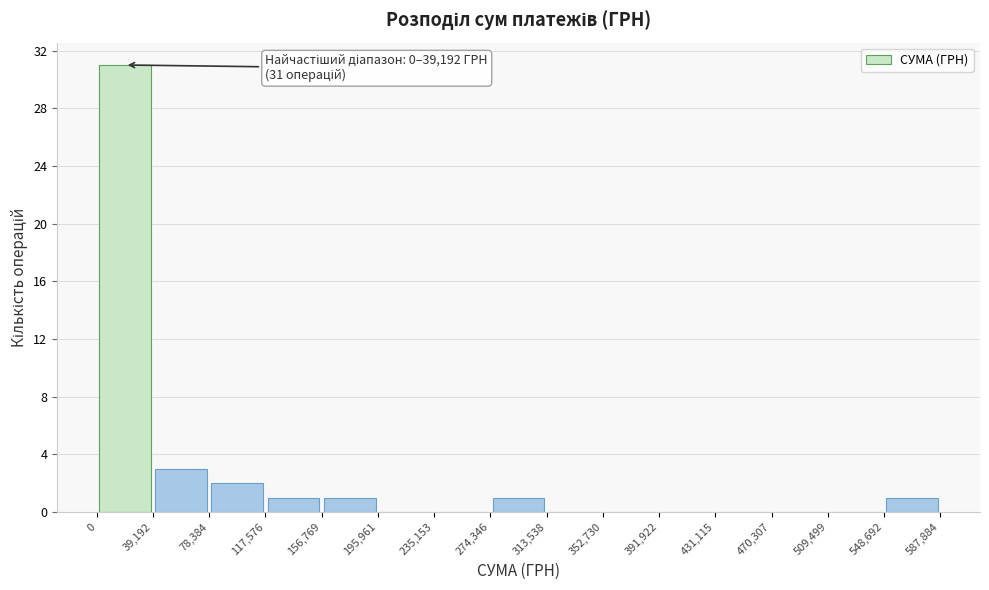

Which range on the x-axis has the tallest bar?

0 to 39,192